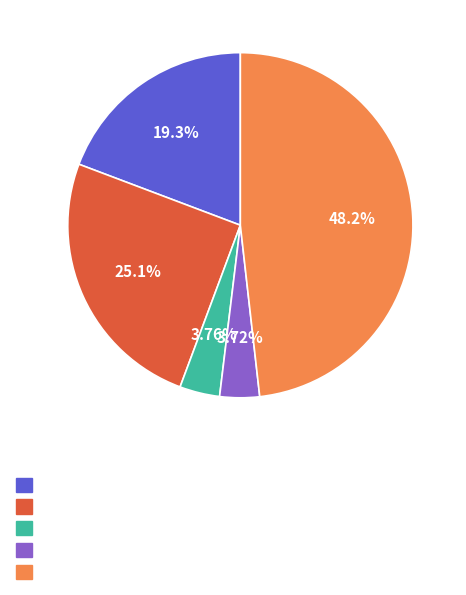

Is there a majority slice in this chart?

No